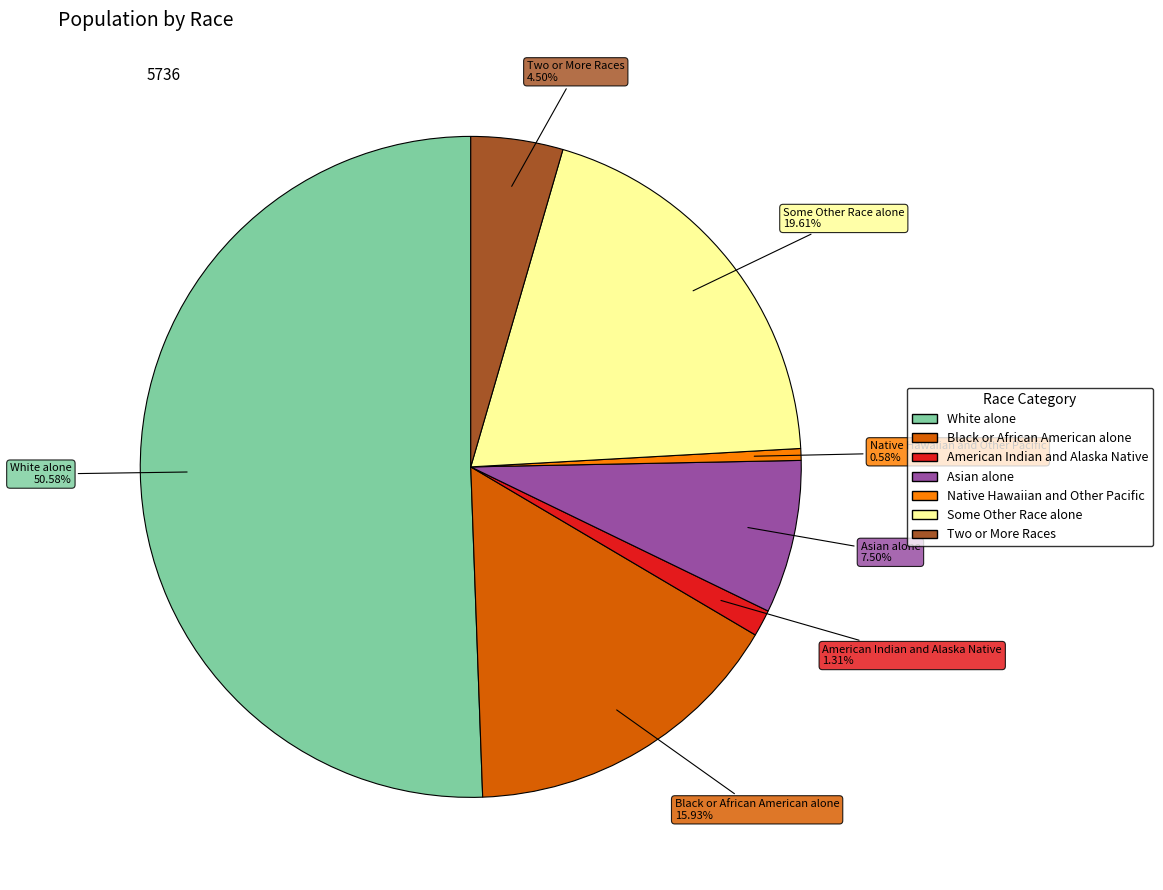

Rank the categories by value from highest to lowest.

White alone, Some Other Race alone, Black or African American alone, Asian alone, Two or More Races, American Indian and Alaska Native, Native Hawaiian and Other Pacific